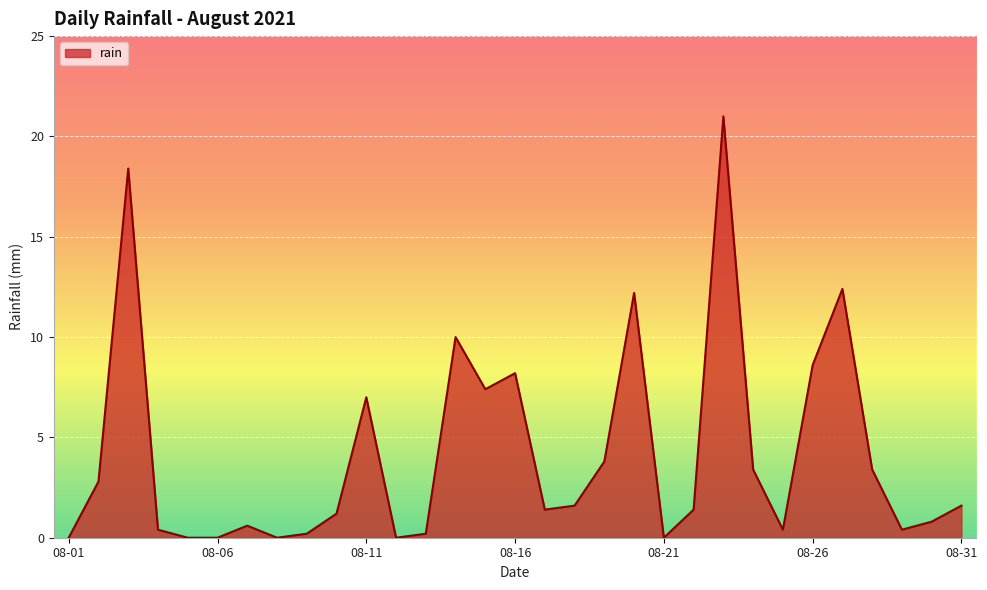

What is the greatest value displayed?

21.0